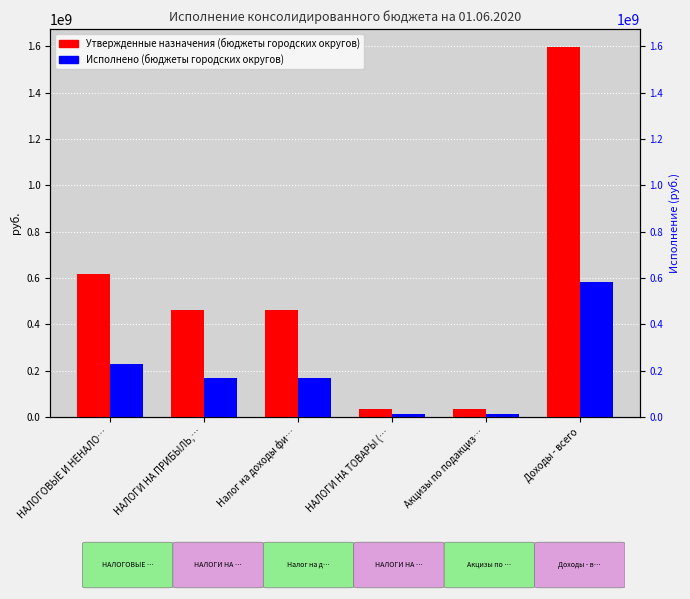

What is the label of the 1st bar from the right?

Доходы - всего